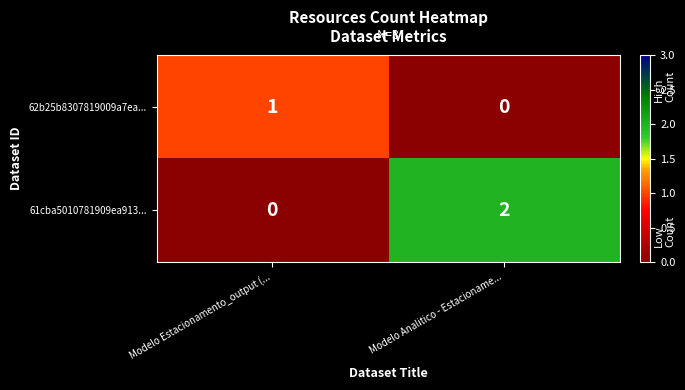

What is the spread (max minus min) of values at Modelo Analitico - Estacioname...?

2